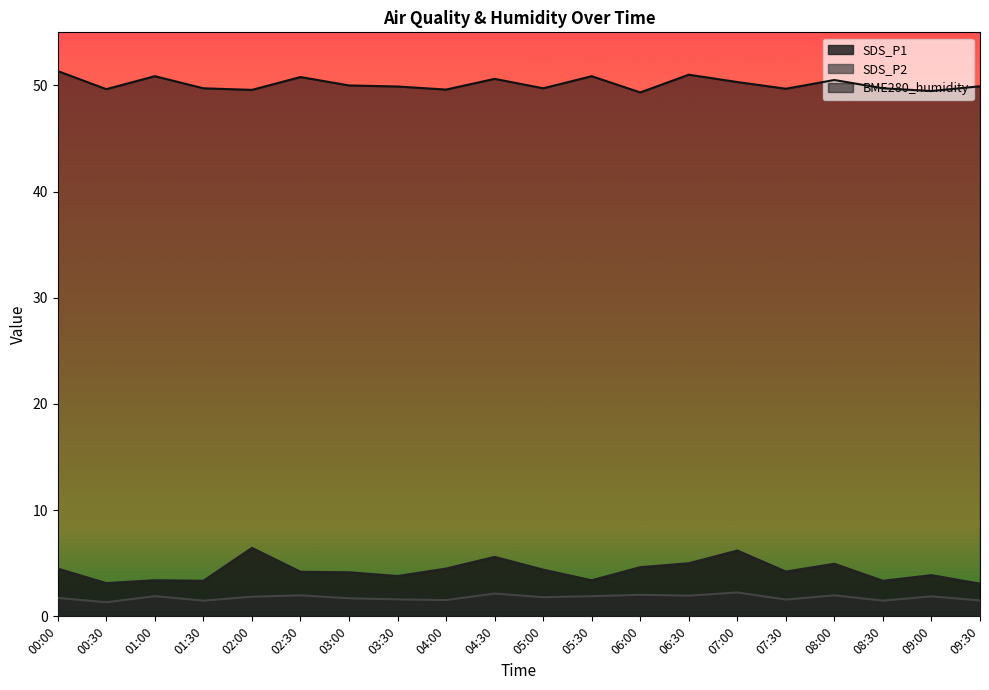

Is it true that SDS_P2 equals 1.6 at 03:30?

True